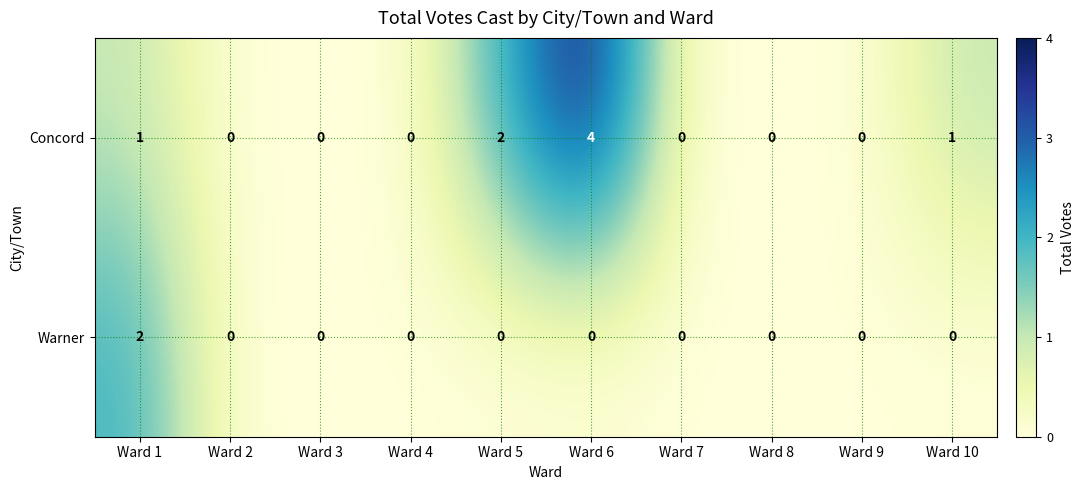

How many series are shown in this chart?

2